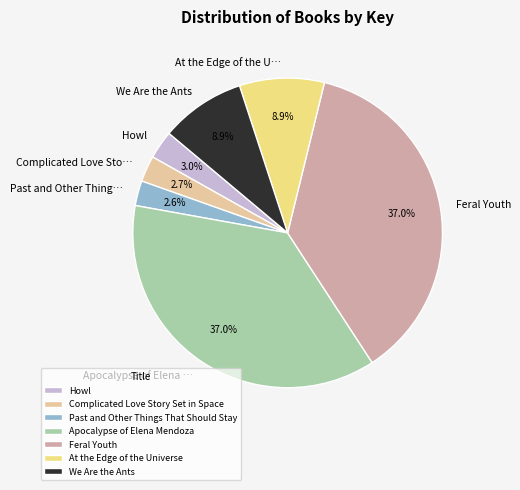

Between At the Edge of the Universe and Feral Youth, which is larger?

Feral Youth